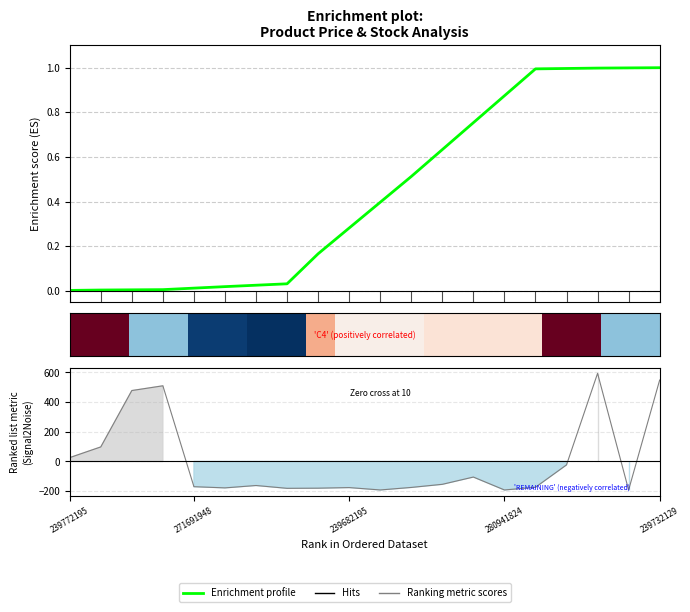

The value of Enrichment profile at 18 is 1.0. True or false?

True